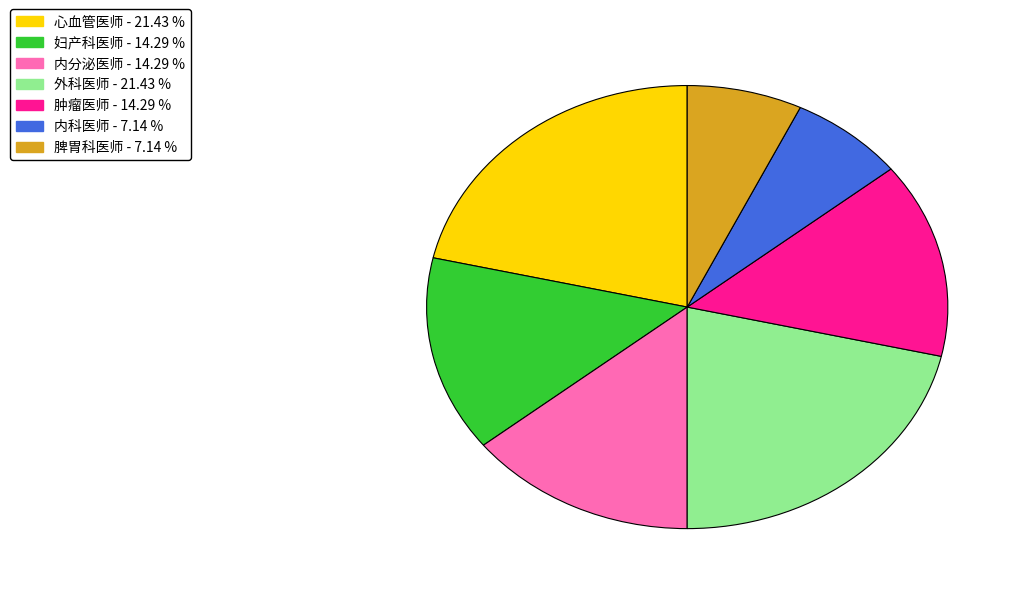

Approximately how many times larger is the value at 内分泌医师 compared to 脾胃科医师?

2.0